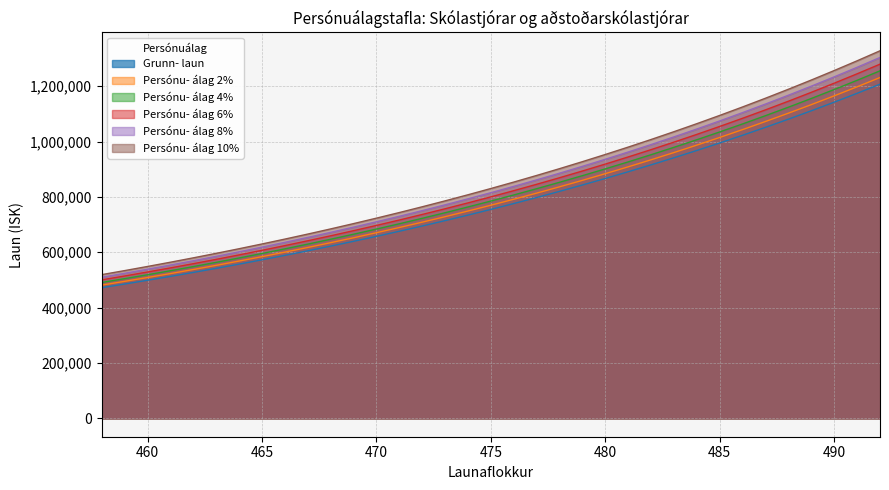

List the series in order of their overall mean, lowest first.

Grunn- laun, Persónu- álag 2%, Persónu- álag 4%, Persónu- álag 6%, Persónu- álag 8%, Persónu- álag 10%